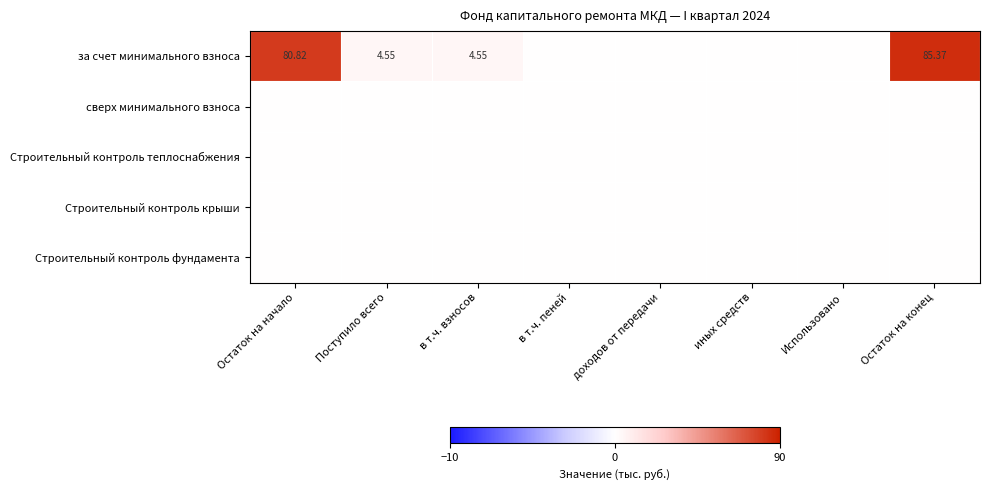

Is the value of за счет минимального взноса at Остаток на конец greater than the value of Строительный контроль теплоснабжения at иных средств?

Yes